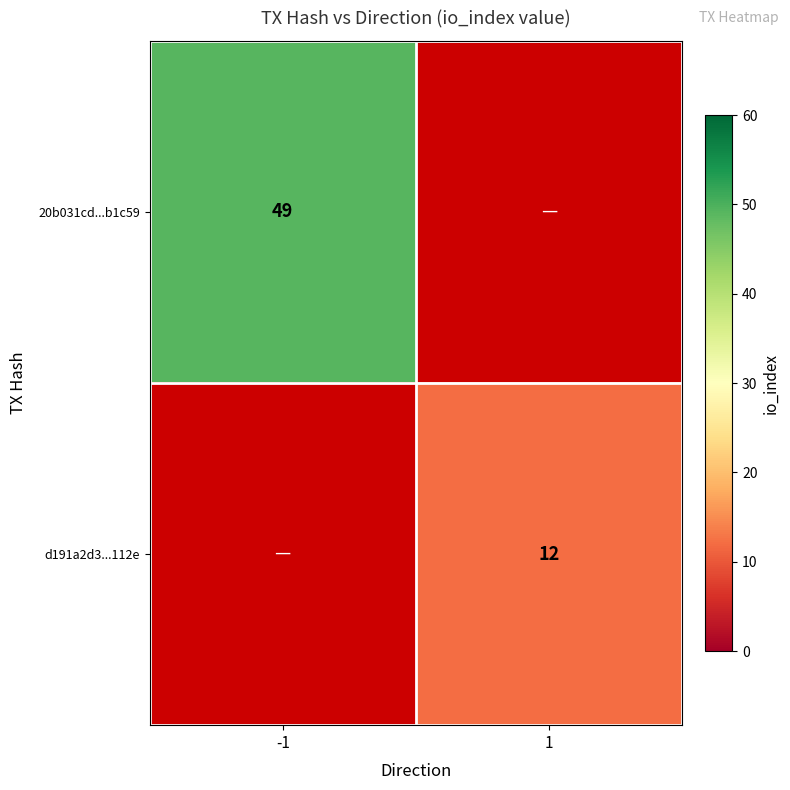

At how many categories does at least one series exceed 29?

1